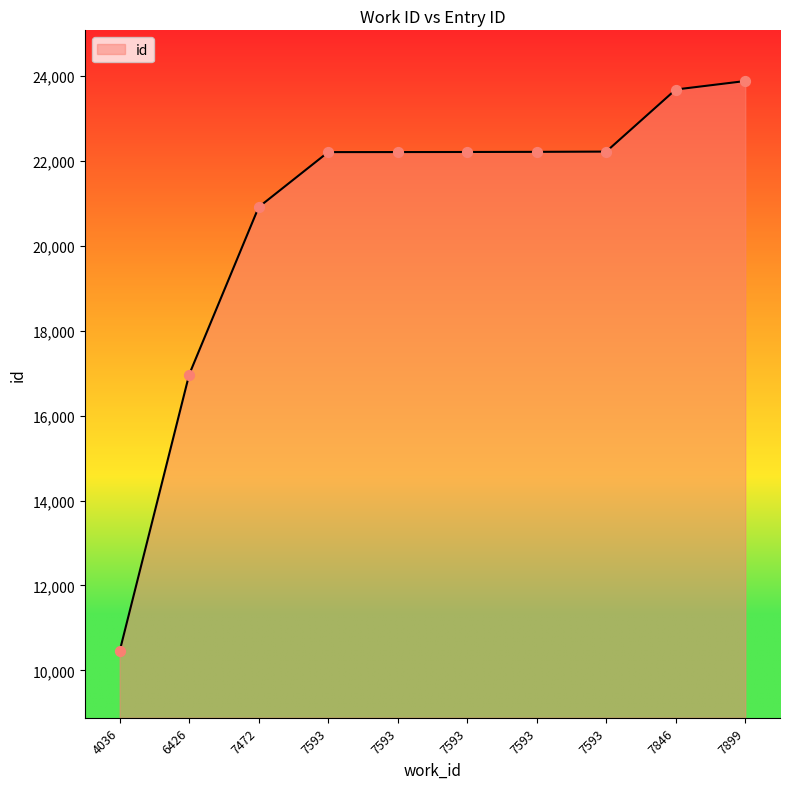

Between 7593 and 7593, which is larger?

7593